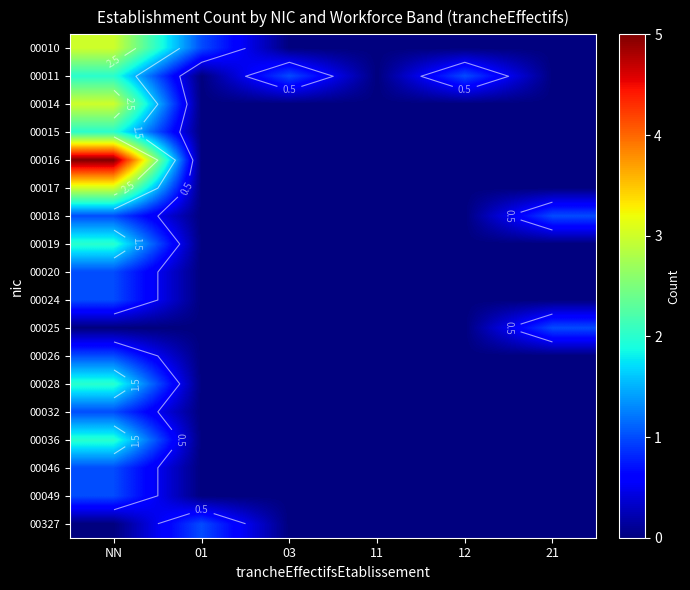

What is the total value across all series at 03?

1